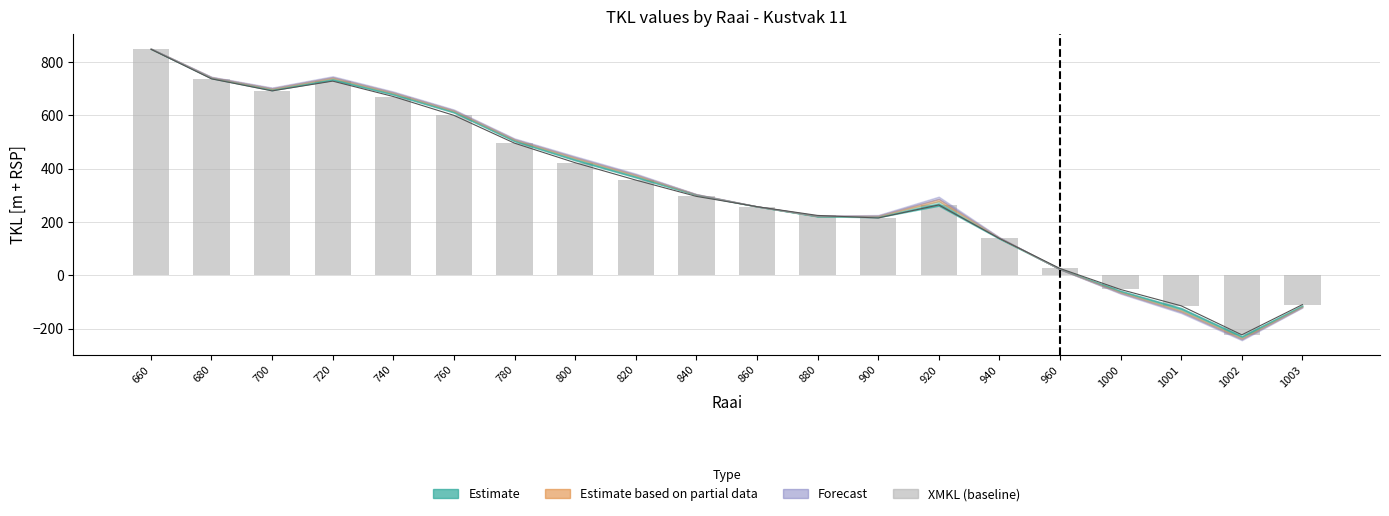

At which label is XMKL closest to 312?

840